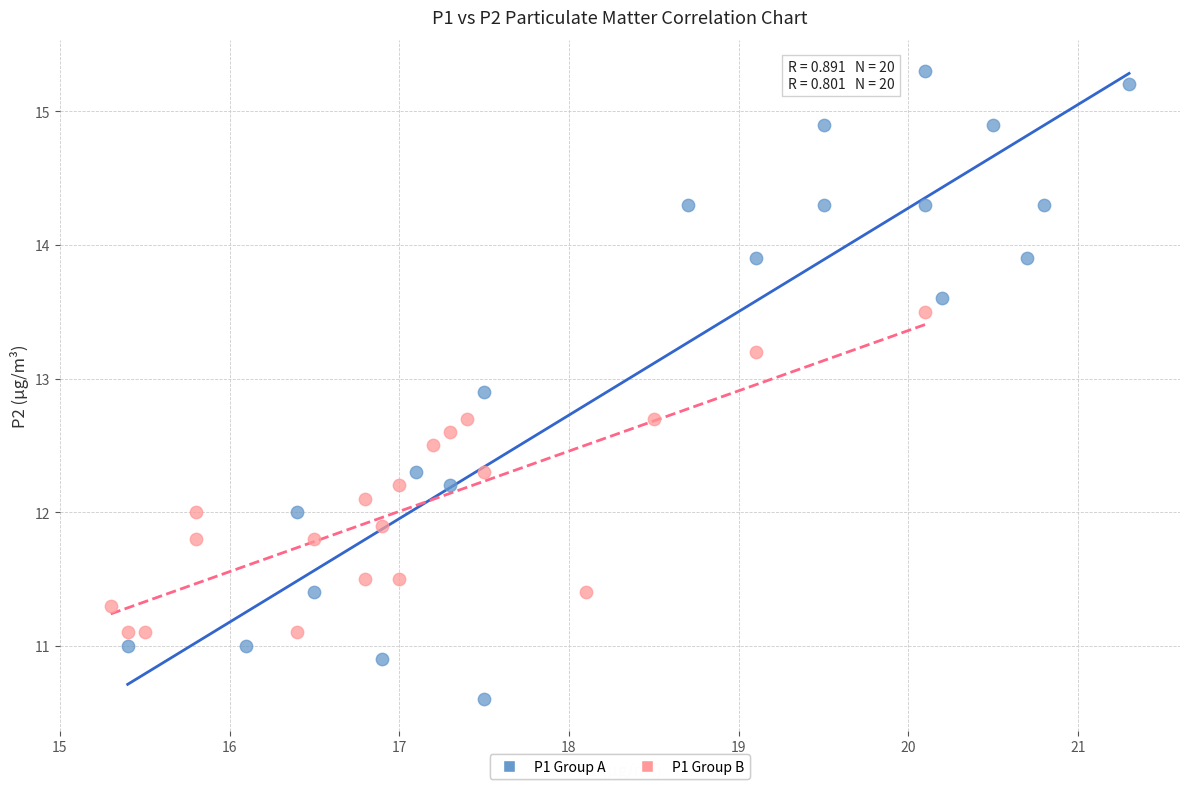

Which series has the largest Y range (max minus min)?

P1 Group A